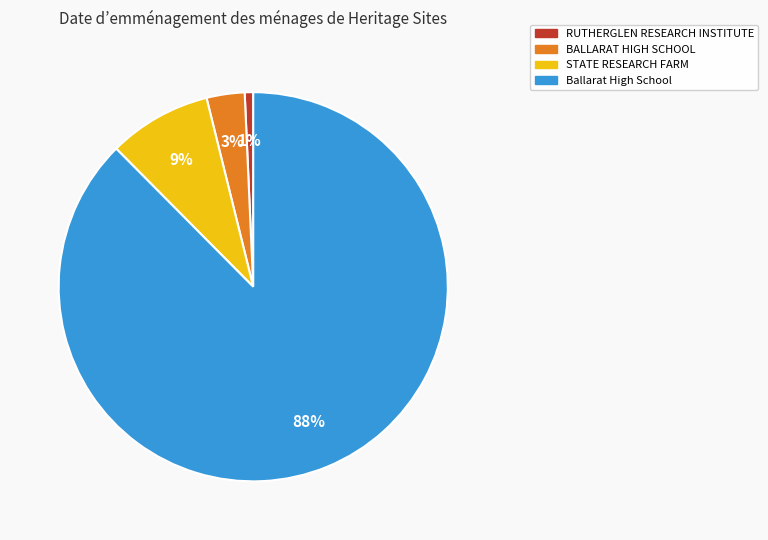

How many slices are in this pie chart?

4